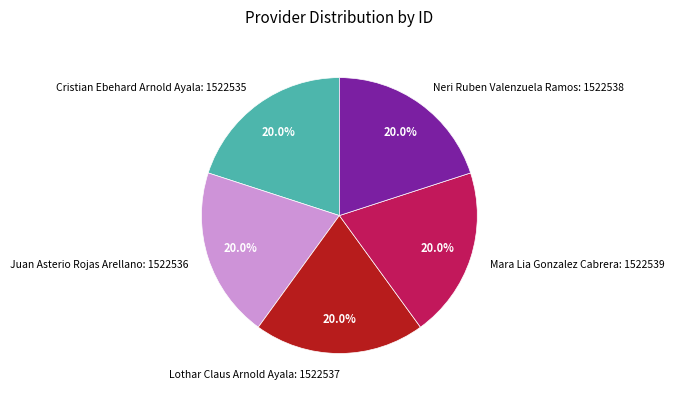

Does Neri Ruben Valenzuela Ramos: 1522538 represent more than half of the total?

No